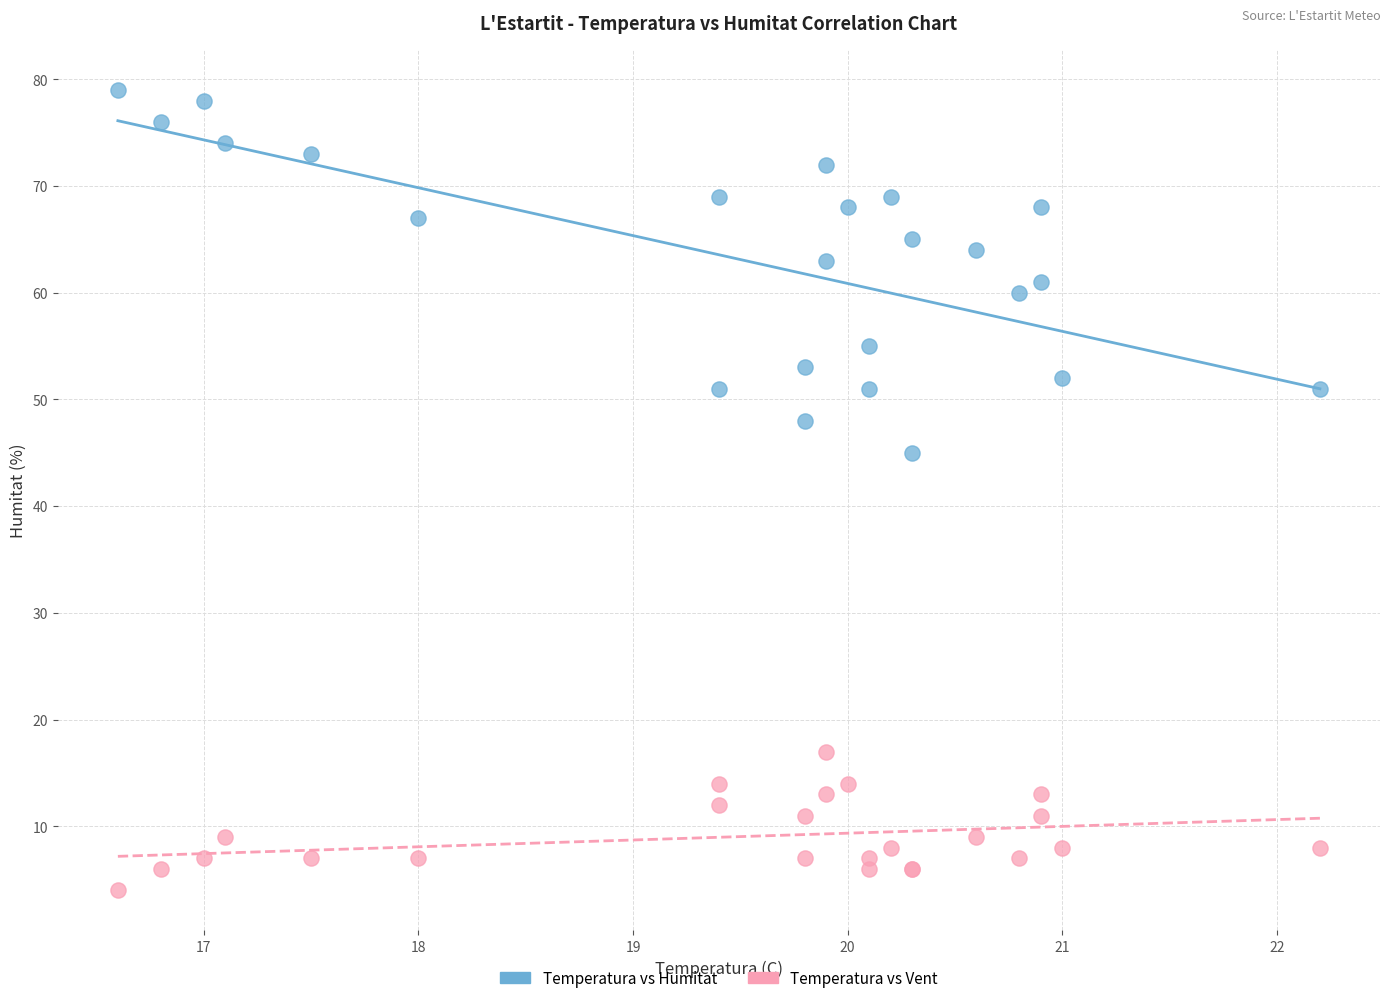

Which series contains the lowest Y value?

Temperatura vs Vent